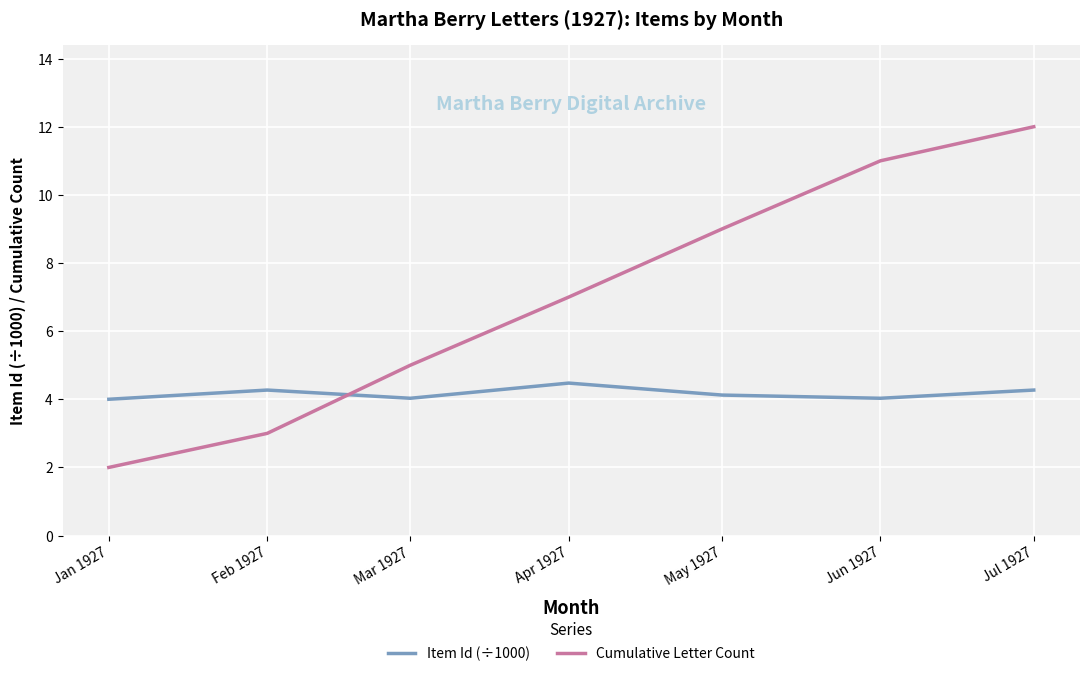

List the series in order of their overall mean, highest first.

Cumulative Letter Count, Item Id (÷1000)